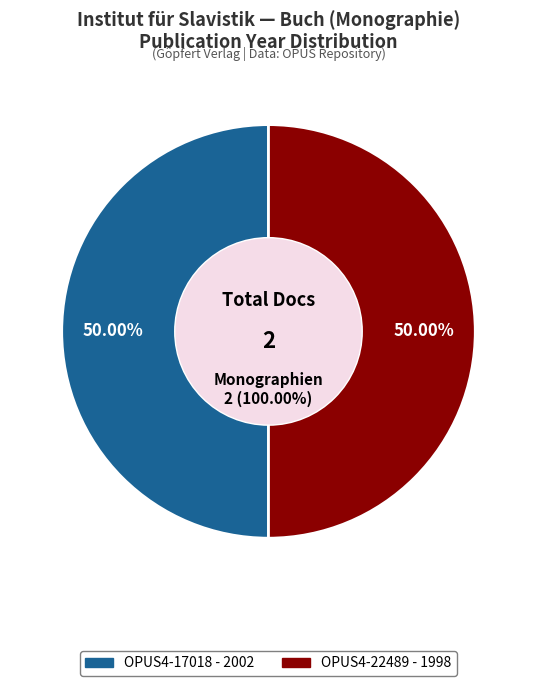

Is there any slice that represents more than half of the pie?

Yes